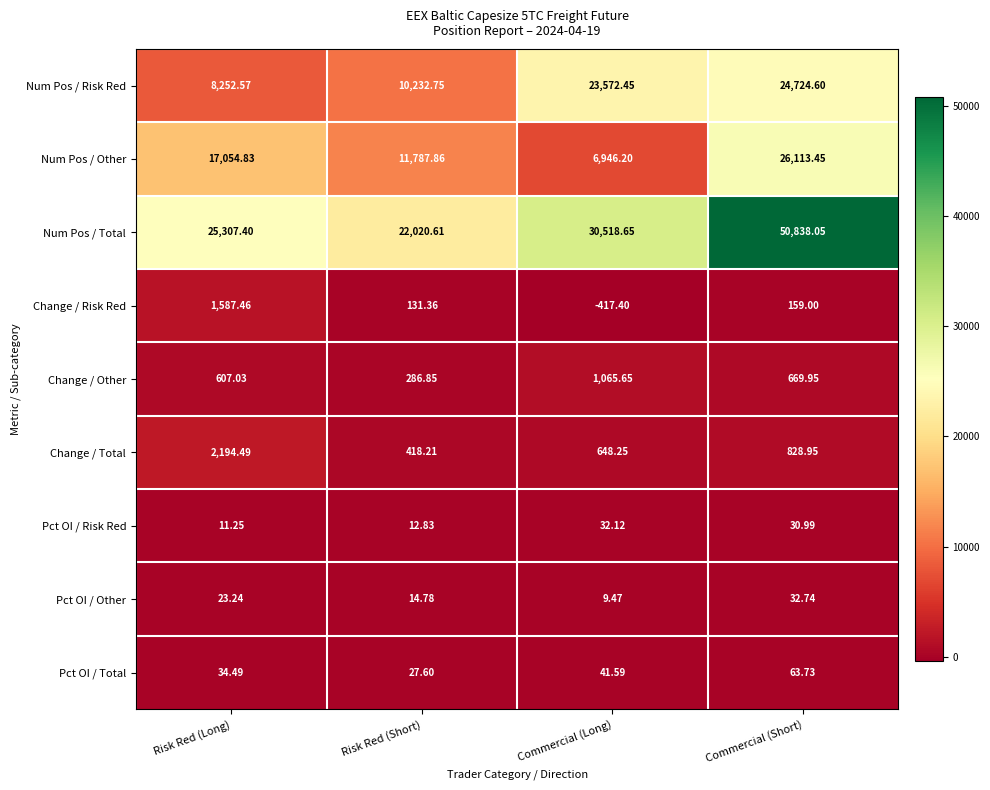

How many categories are shown in the chart?

4